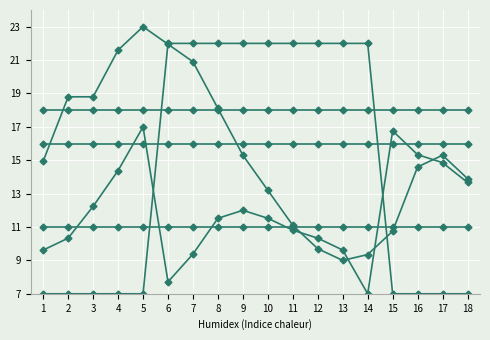

True or false: min_sh has a value of 11.0 at 5.

True